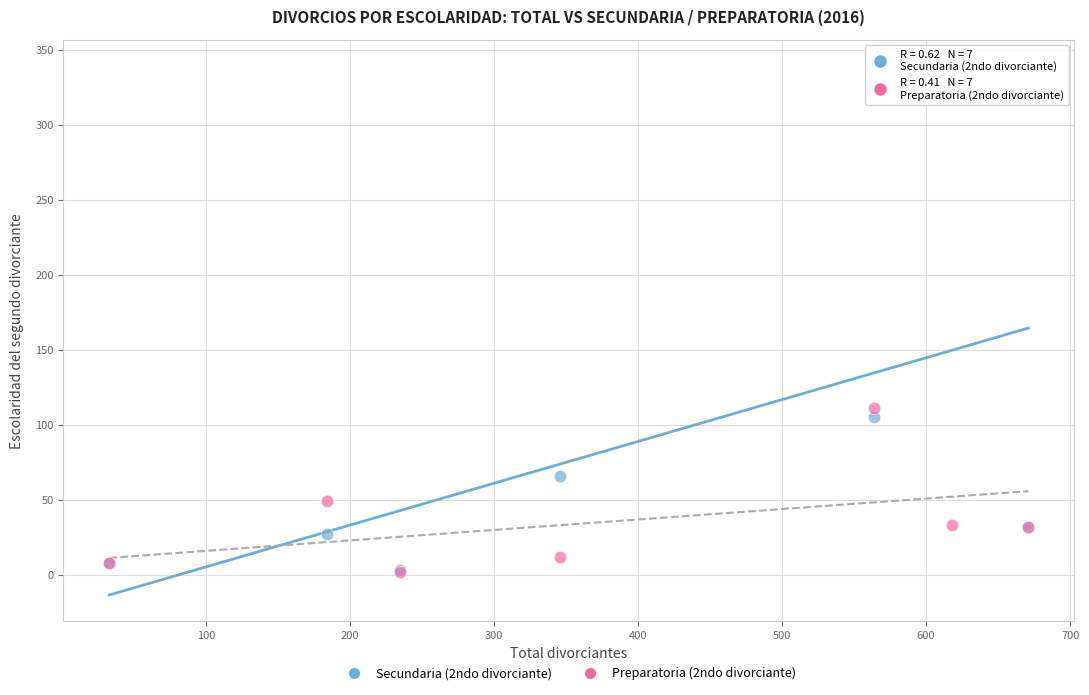

Which series contains the highest Y value?

Secundaria (2ndo divorciante)